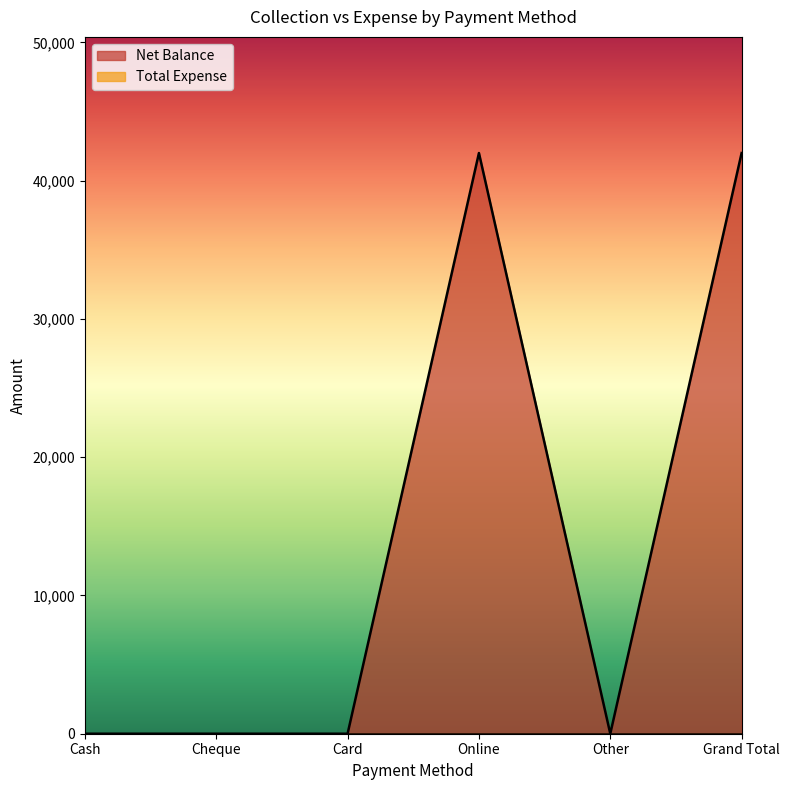

What is the difference between the second highest and second lowest values?

42000